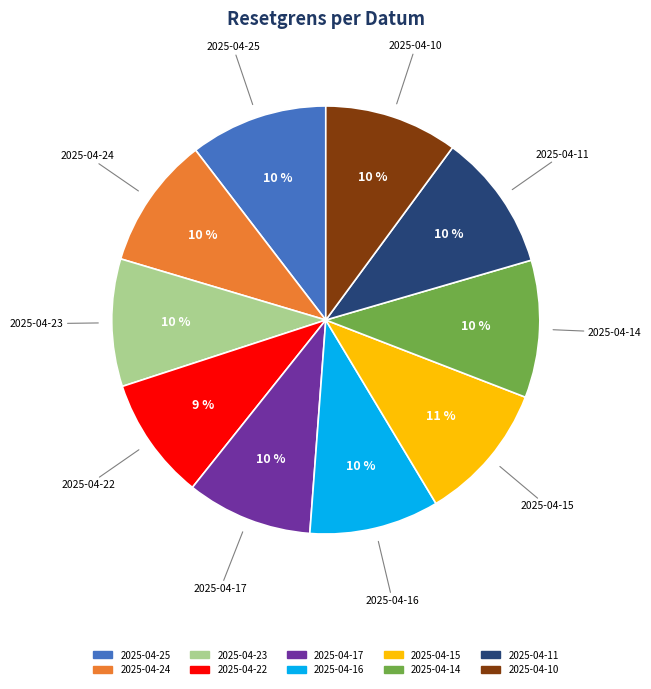

What percentage is the 2025-04-24 slice, to the nearest percent?

10%